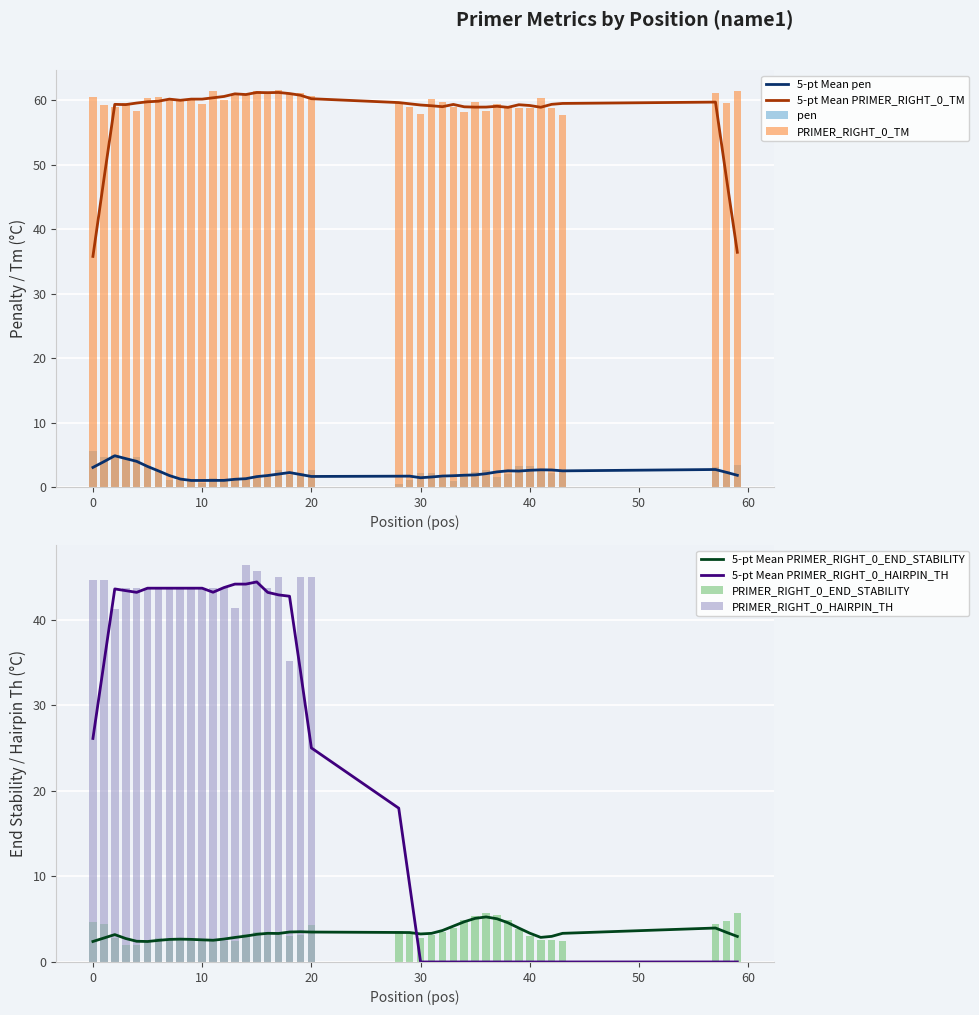

How many categories are shown in the chart?

40